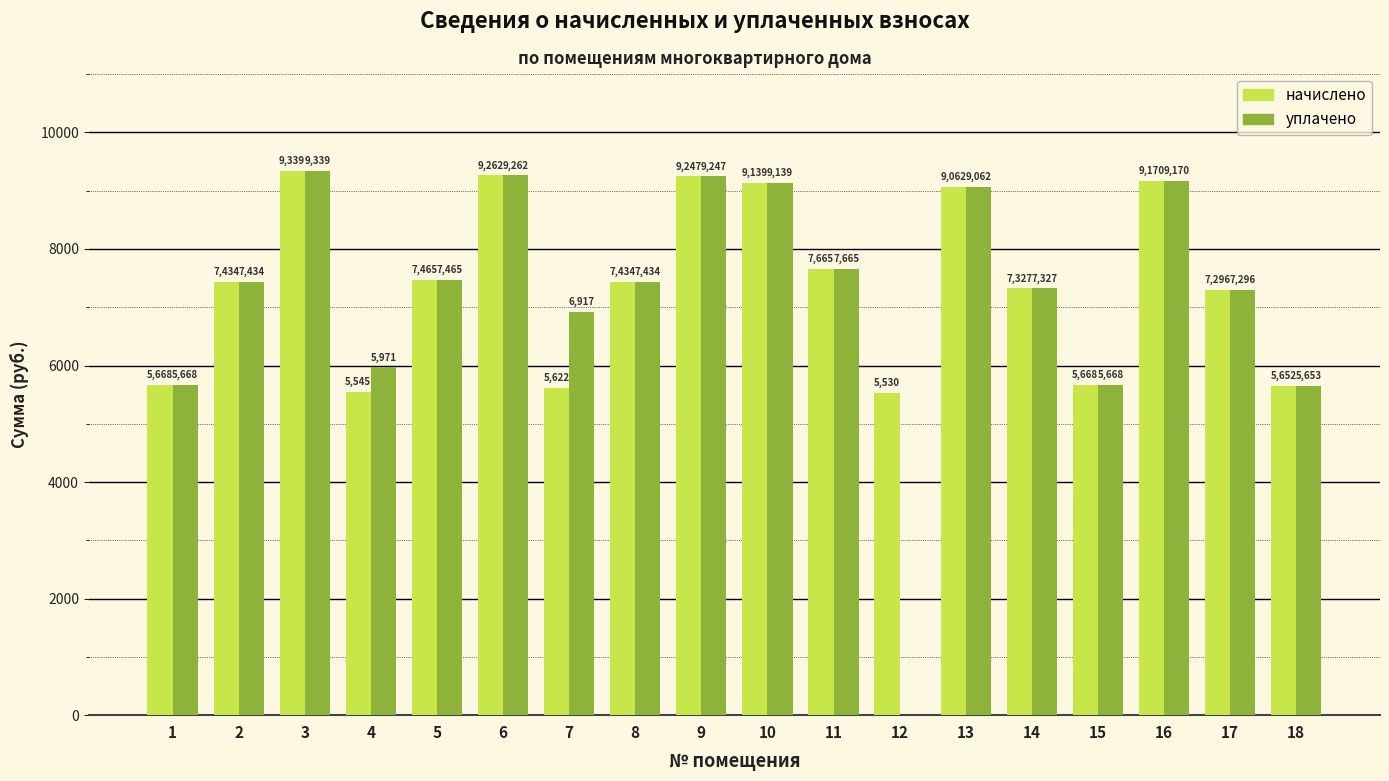

What is the total value across all series at 16?

18339.8